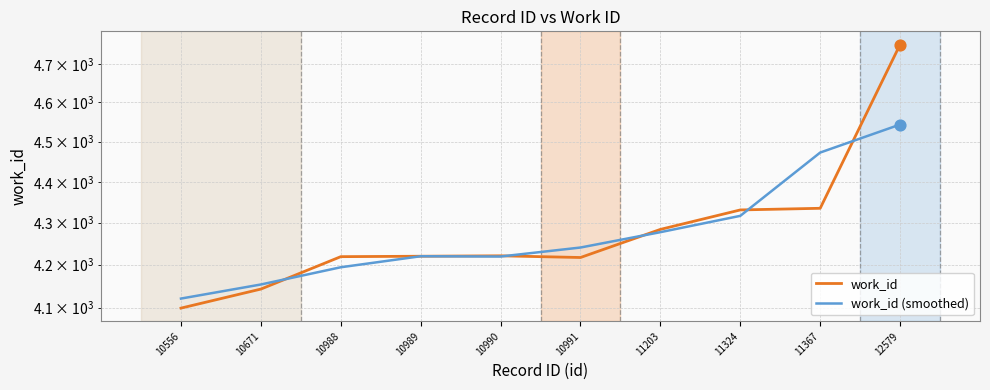

Is the value of work_id (smoothed) at 11203 greater than the value of work_id at 10989?

Yes